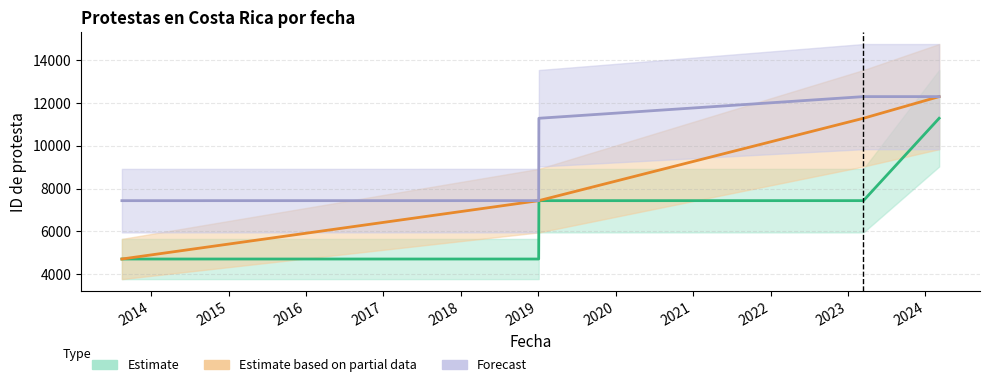

How many values in the Forecast series exceed 11293?

2